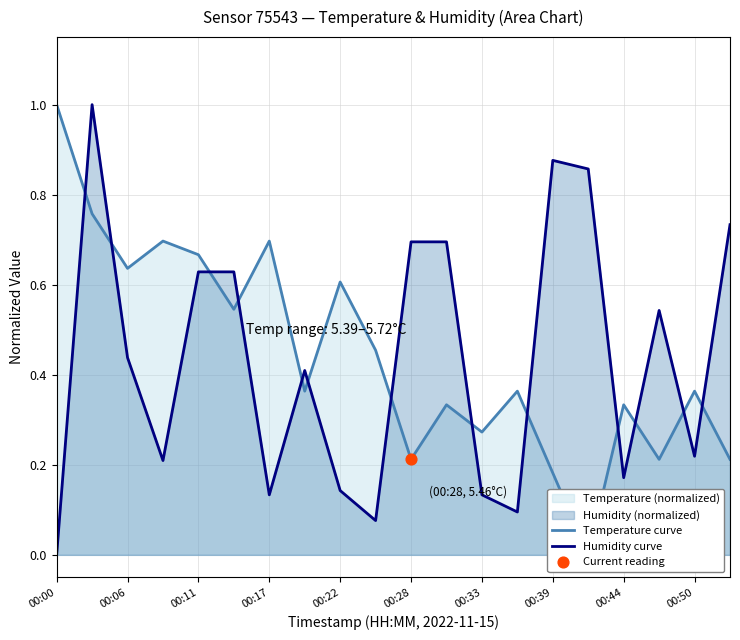

Which series reaches the maximum Y coordinate?

Temperature curve